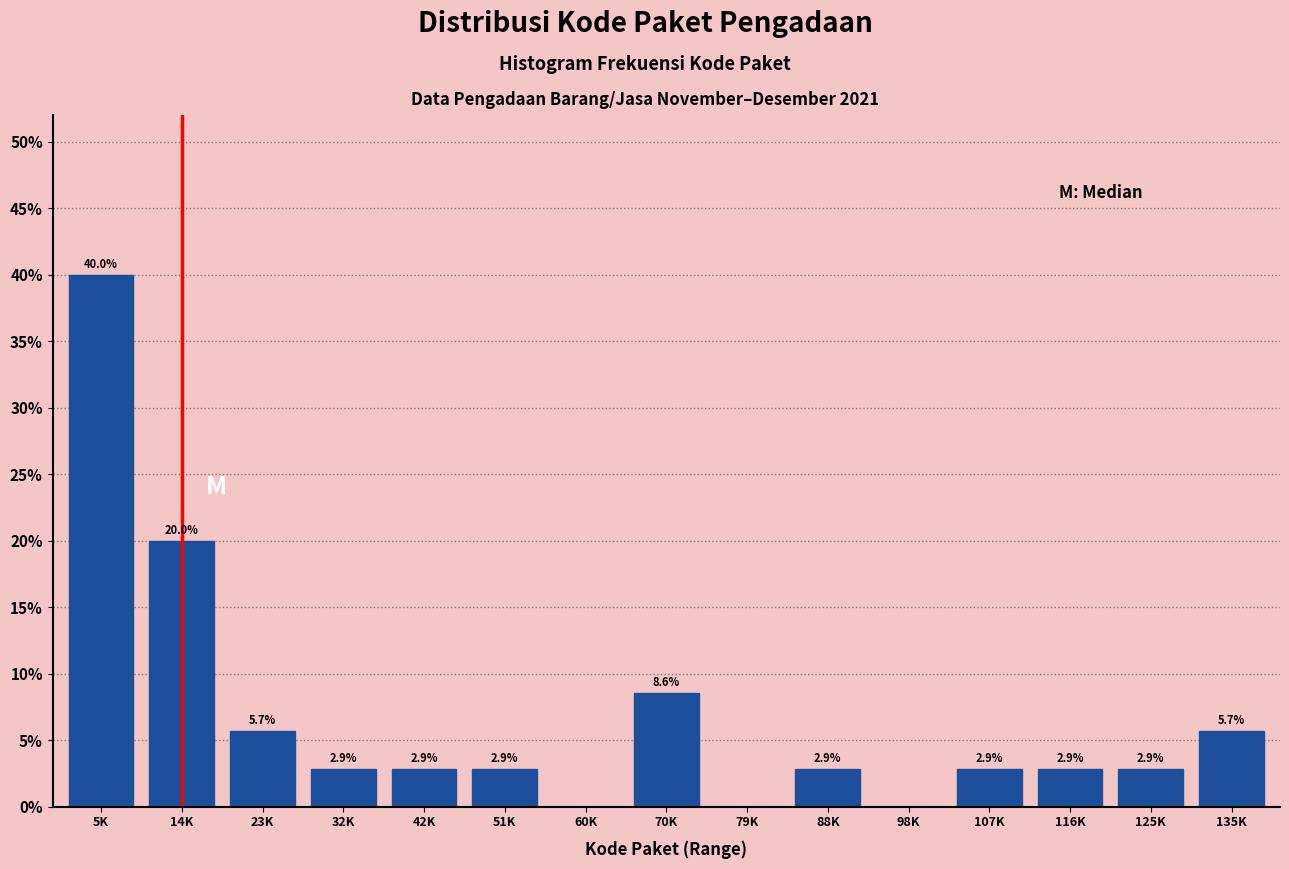

Reading left to right, extract all data points from this chart.

5K=40.0	14K=20.0	23K=5.7	32K=2.9	42K=2.9	51K=2.9	60K=0.0	70K=8.6	79K=0.0	88K=2.9	98K=0.0	107K=2.9	116K=2.9	125K=2.9	135K=5.7